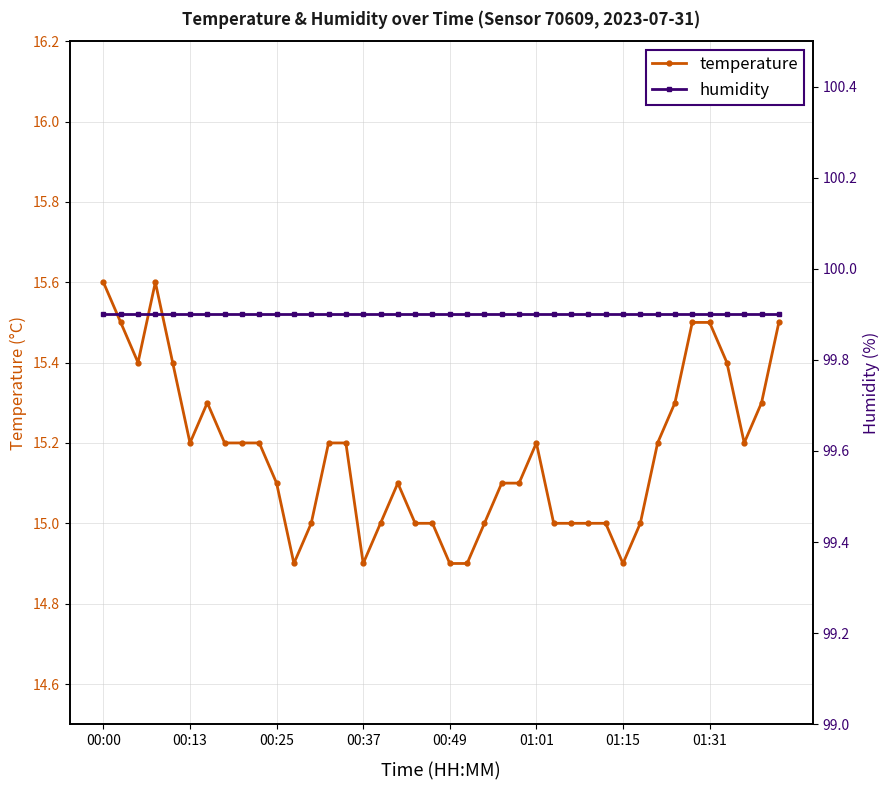

How many data points does each series have?

40